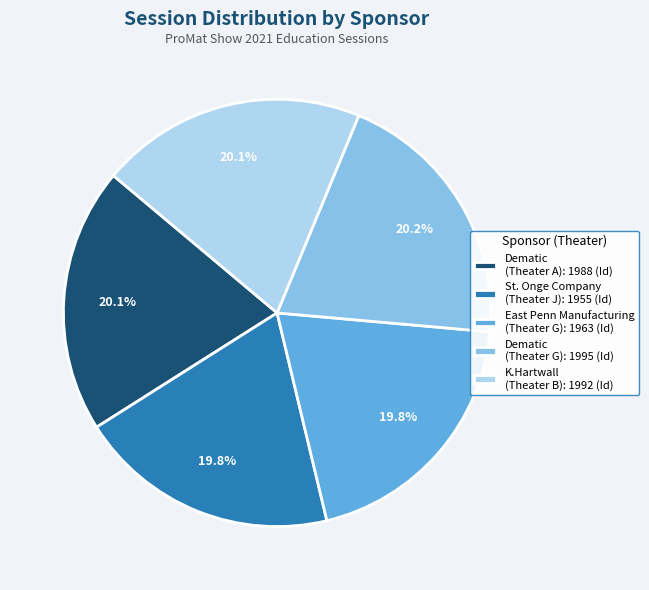

Does any single category account for the majority?

No